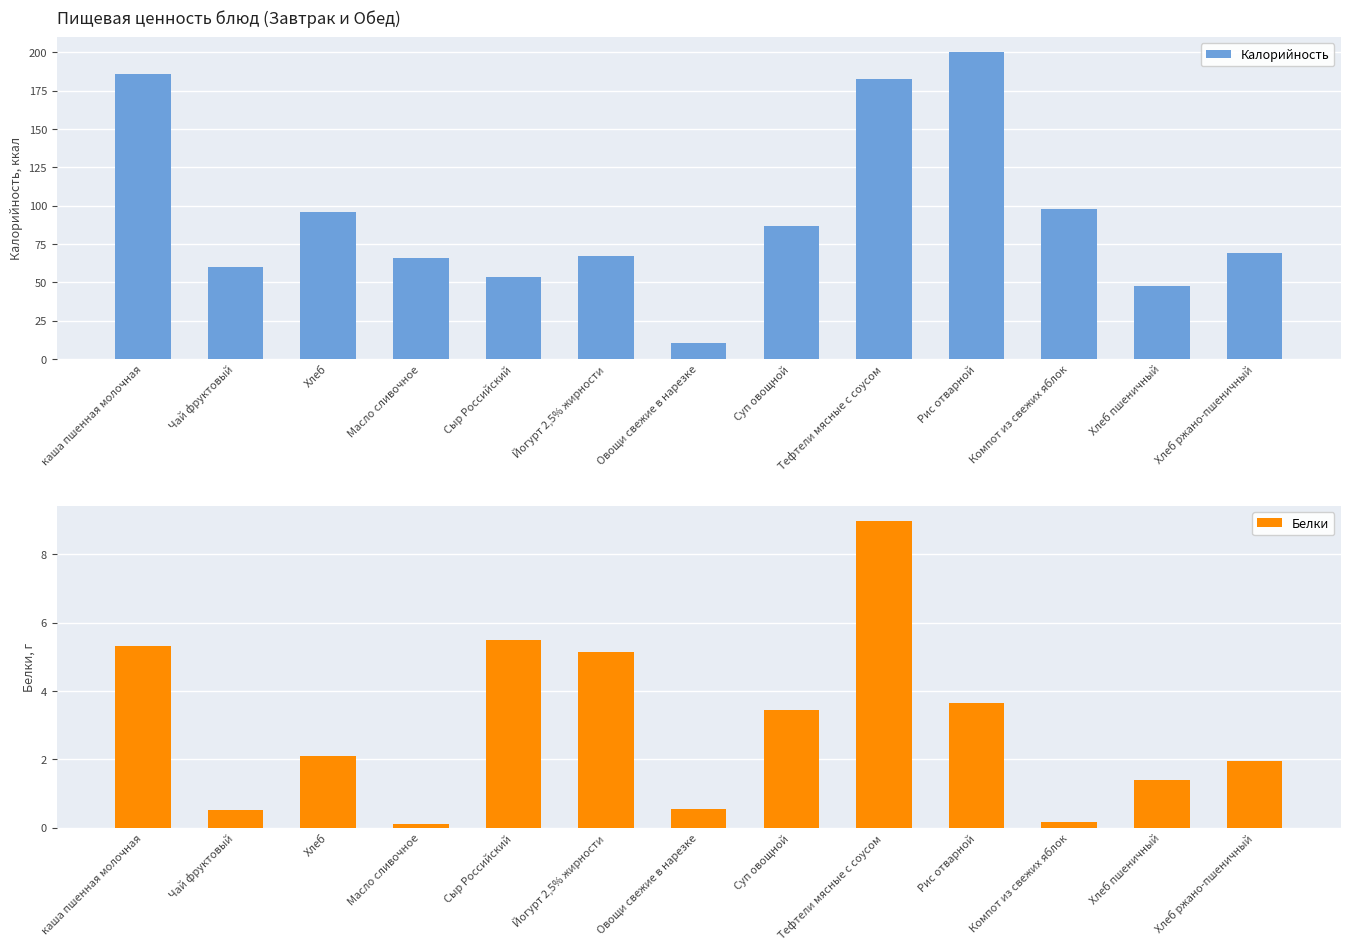

Which has a higher value, Овощи свежие в нарезке or Хлеб ржано-пшеничный?

Хлеб ржано-пшеничный